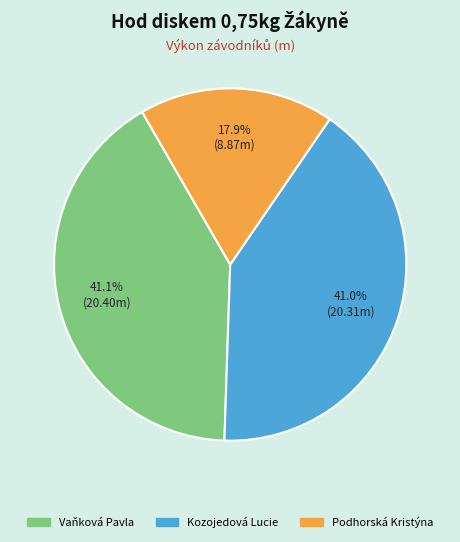

Which slice is the smallest?

Podhorská Kristýna